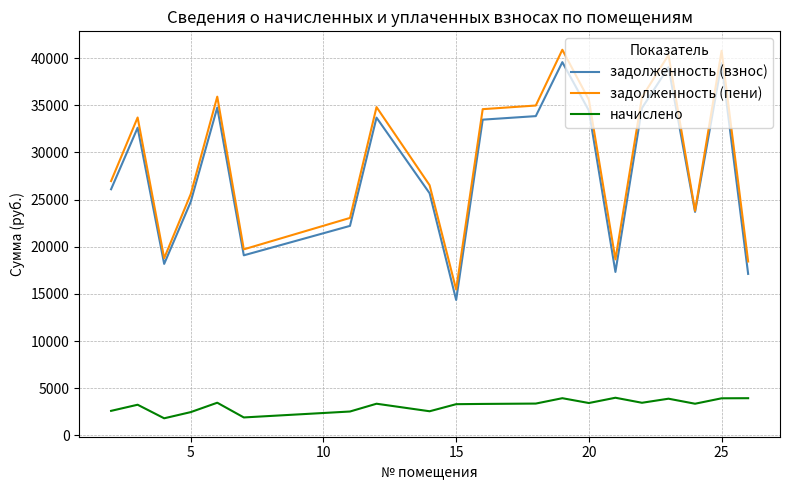

True or false: задолженность (пени) and начислено intersect in this chart.

False